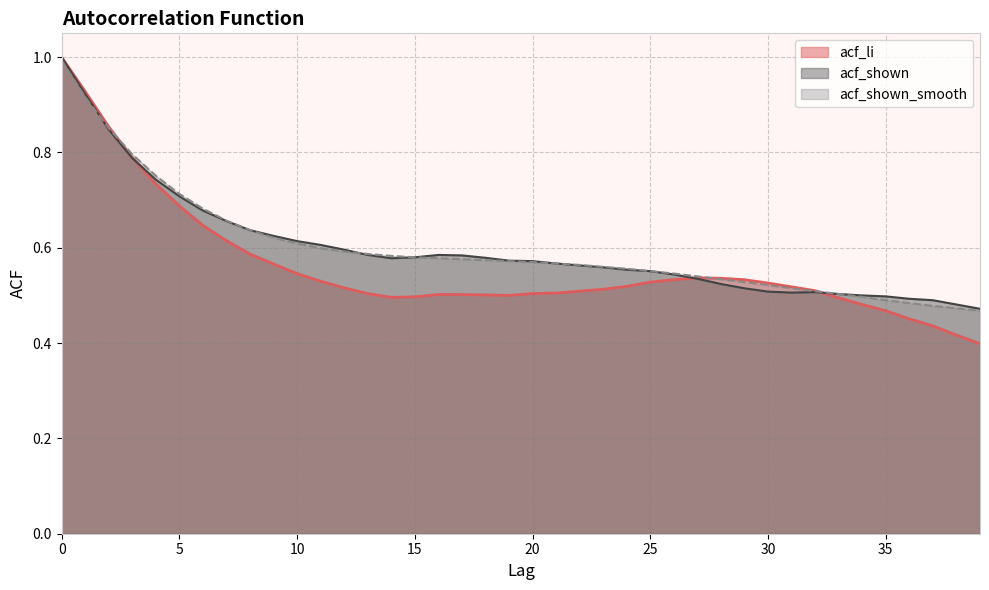

Is it true that acf_li equals 0.3 at 2?

False